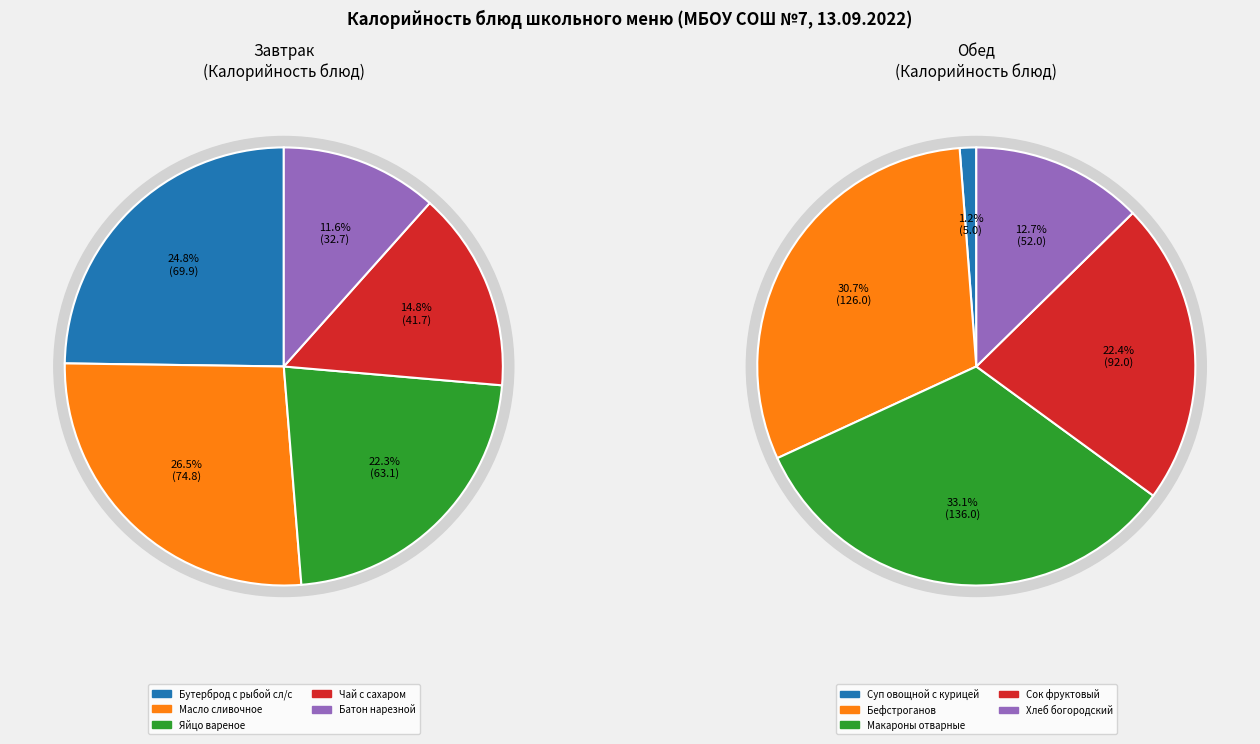

To the nearest percent, what is the difference between the largest and smallest slice percentages?

15%